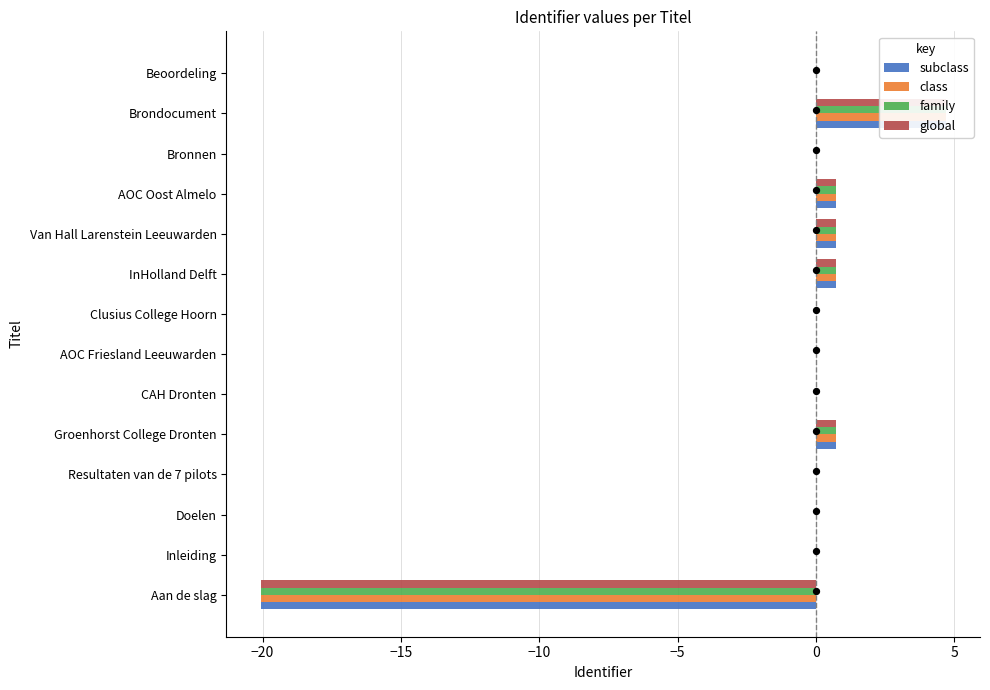

Is the value of subclass at Clusius College Hoorn greater than the value of family at Clusius College Hoorn?

No